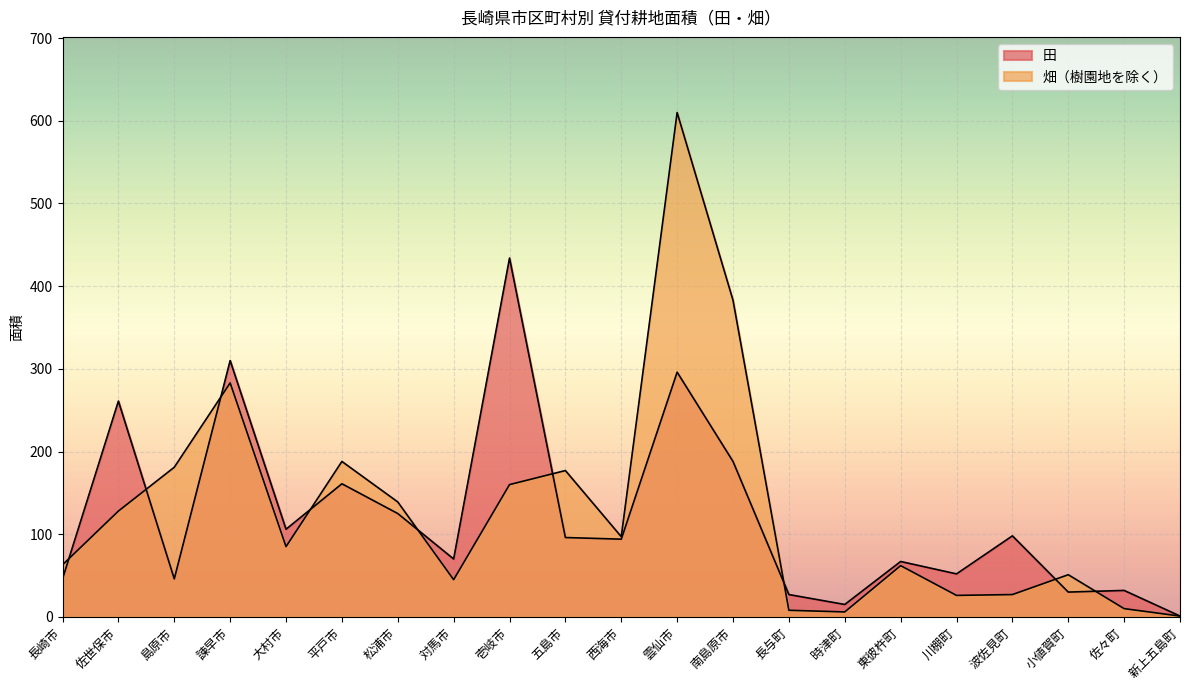

What is the difference between the 畑（樹園地を除く） values at 長与町 and 西海市?

89